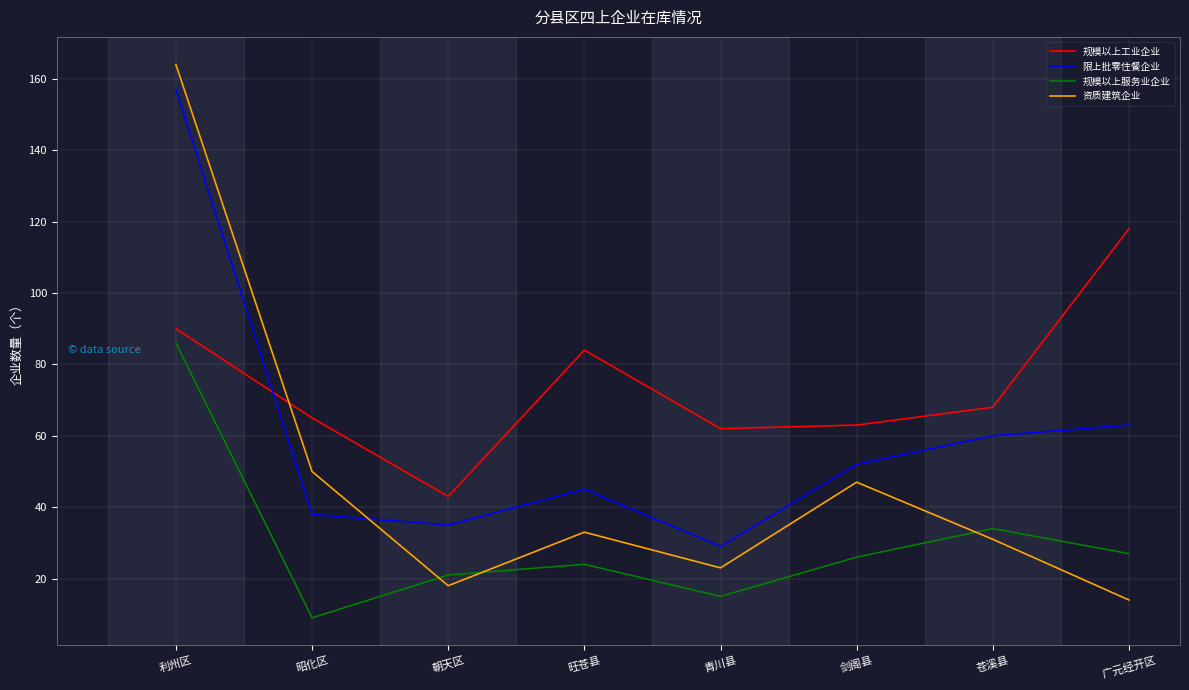

What is the approximate value of 资质建筑企业 at 朝天区?

18